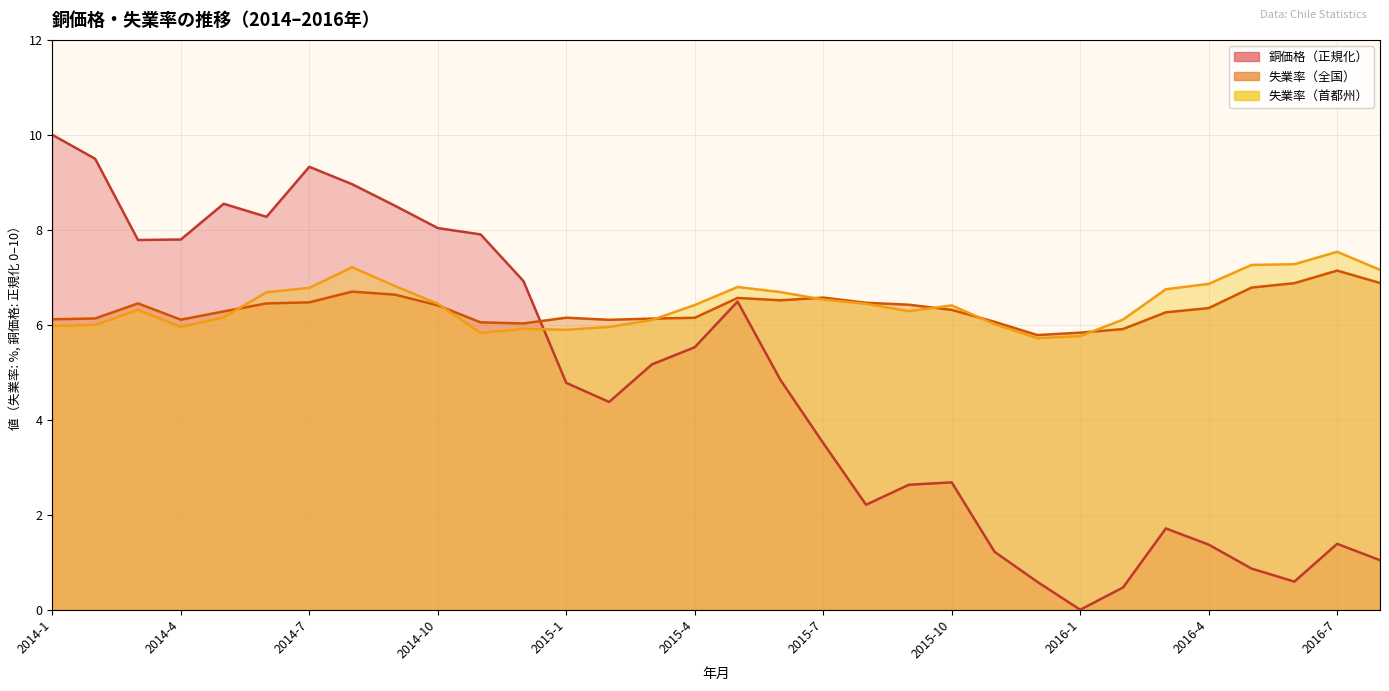

List the labels in order of 失業率 value, largest first.

2016-7, 2016-8, 2016-6, 2016-5, 2014-8, 2014-9, 2015-7, 2015-5, 2015-6, 2014-7, 2015-8, 2014-3, 2014-6, 2015-9, 2014-10, 2016-4, 2015-10, 2014-5, 2016-3, 2015-1, 2015-4, 2014-2, 2015-3, 2014-1, 2014-4, 2015-2, 2015-11, 2014-11, 2014-12, 2016-2, 2016-1, 2015-12